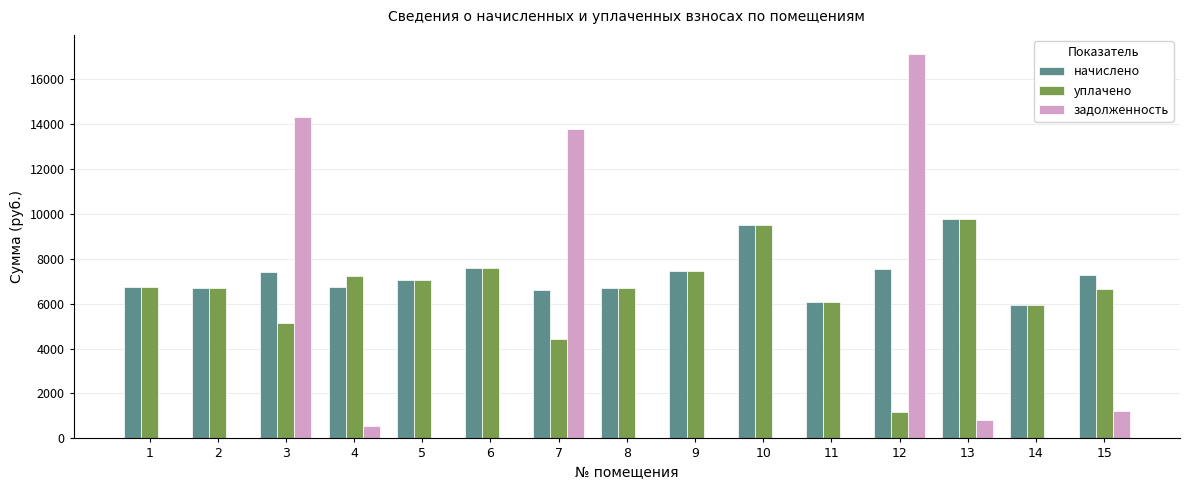

Which series changed the most between 1 and 7?

задолженность